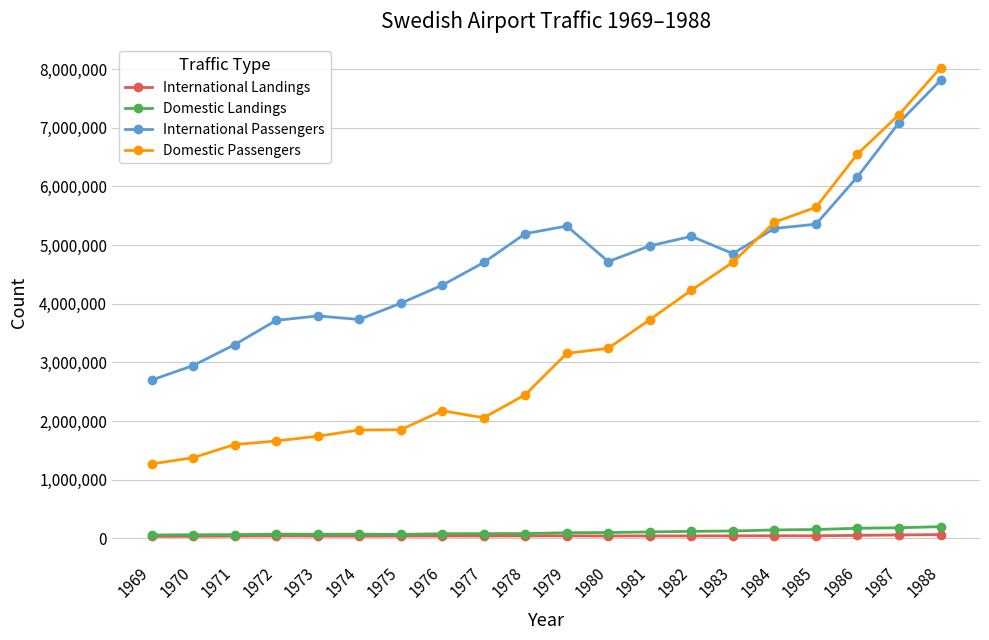

How many lines are shown in the chart?

4